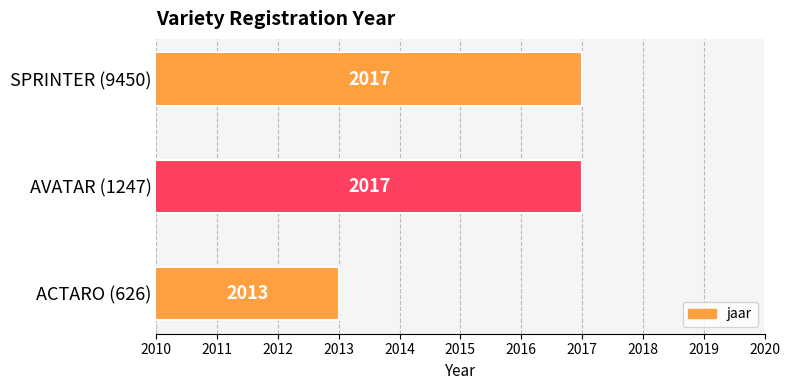

True or false: the data shows 609 at ACTARO (626).

False